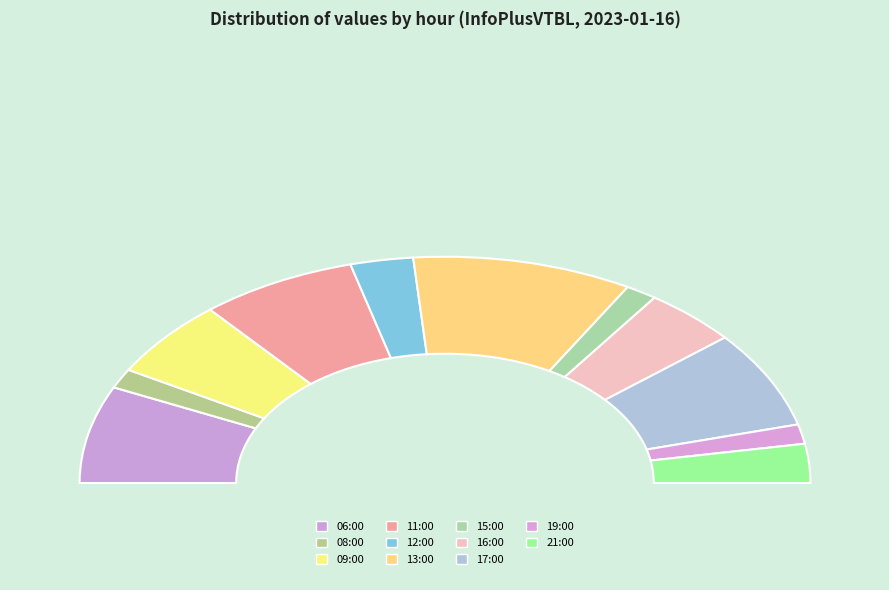

What is the change in value from 13:00 to 15:00?

-6